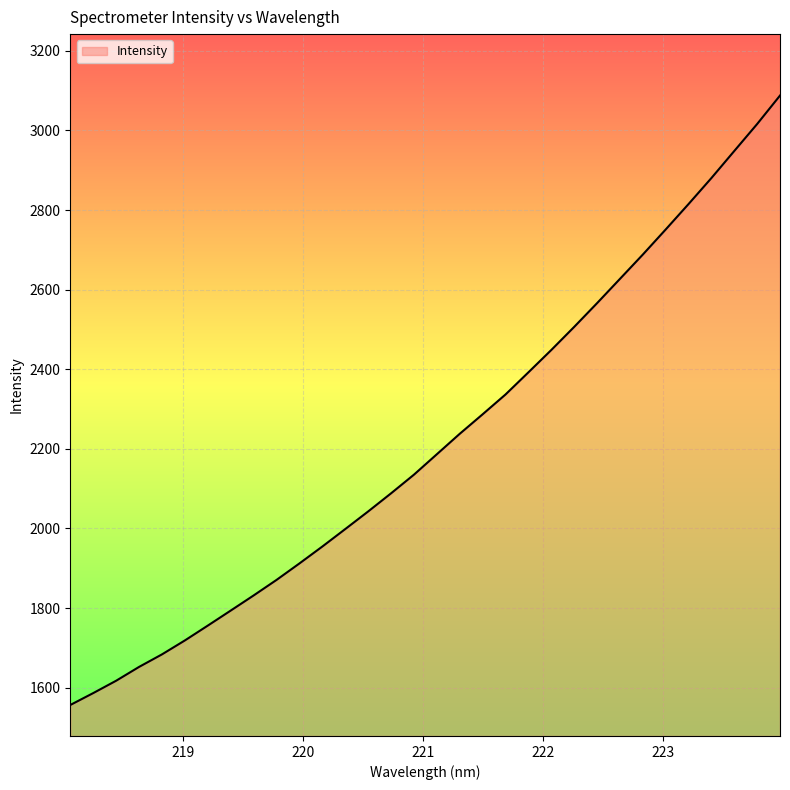

What is the difference between the second highest and second lowest values?

1429.8